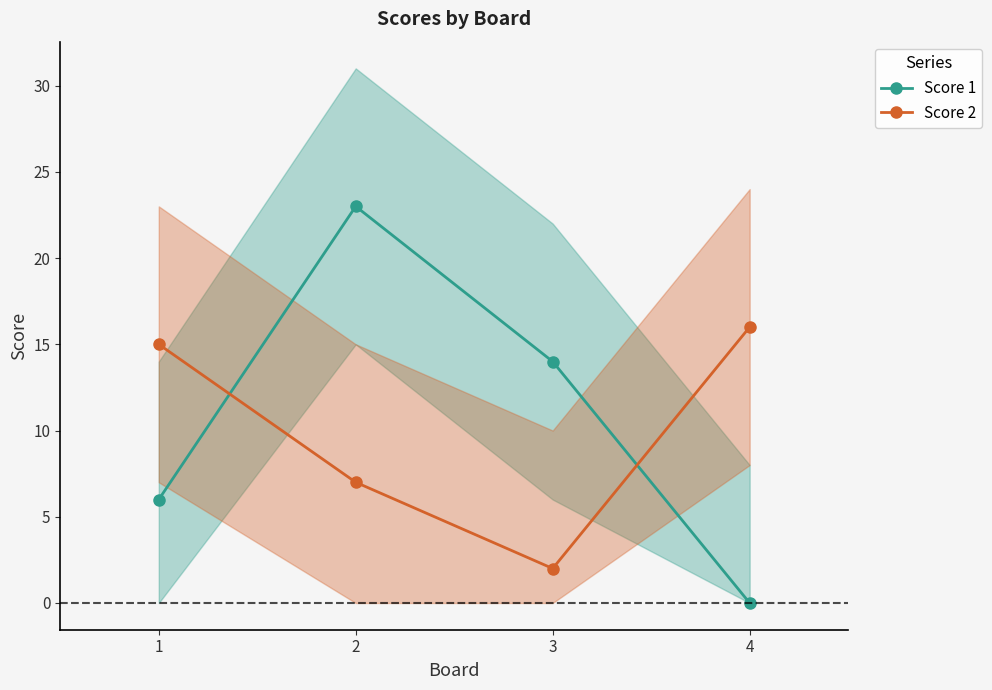

Rank the series at 1 from highest to lowest value.

Score 2, Score 1